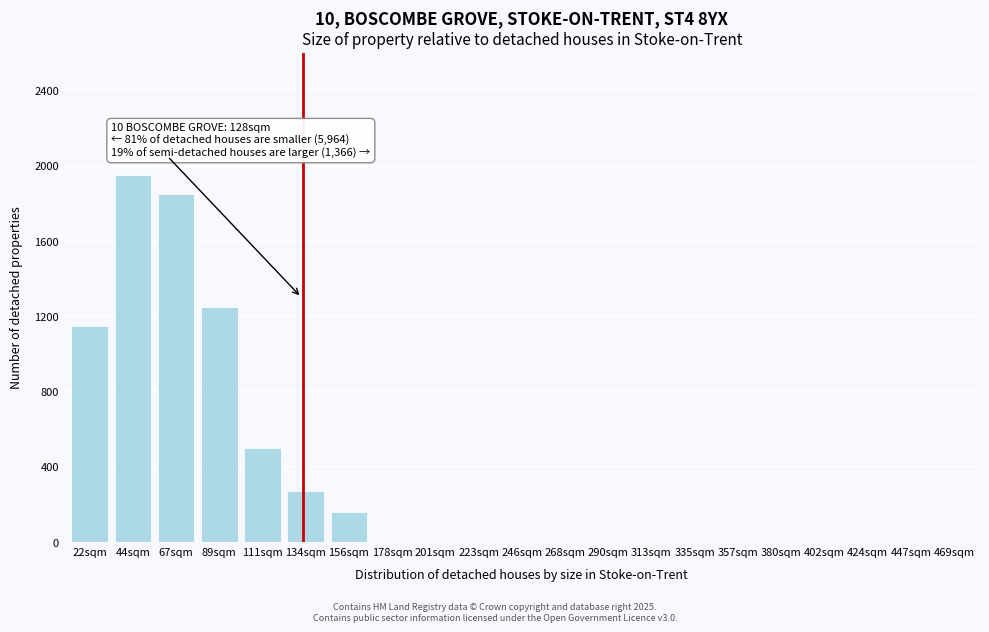

Reading left to right, list all the values displayed in this chart.

22sqm=1150	44sqm=1950	67sqm=1850	89sqm=1250	111sqm=500	134sqm=270	156sqm=160	178sqm=0	201sqm=0	223sqm=0	246sqm=0	268sqm=0	290sqm=0	313sqm=0	335sqm=0	357sqm=0	380sqm=0	402sqm=0	424sqm=0	447sqm=0	469sqm=0